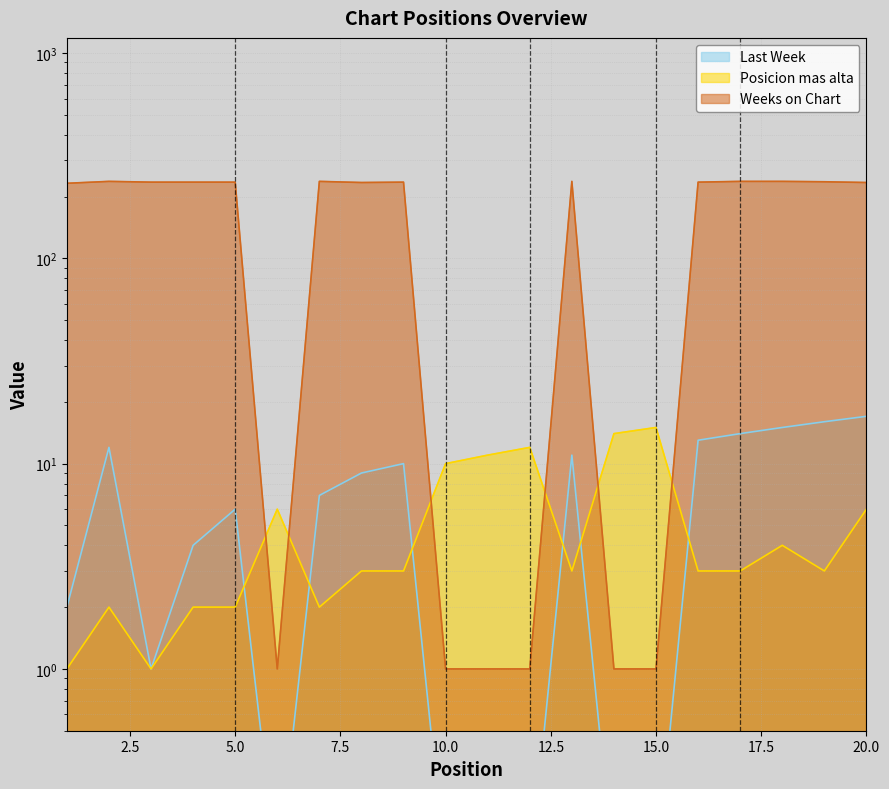

In Weeks on Chart, how many points are lower than both neighbors (excluding endpoints)?

2